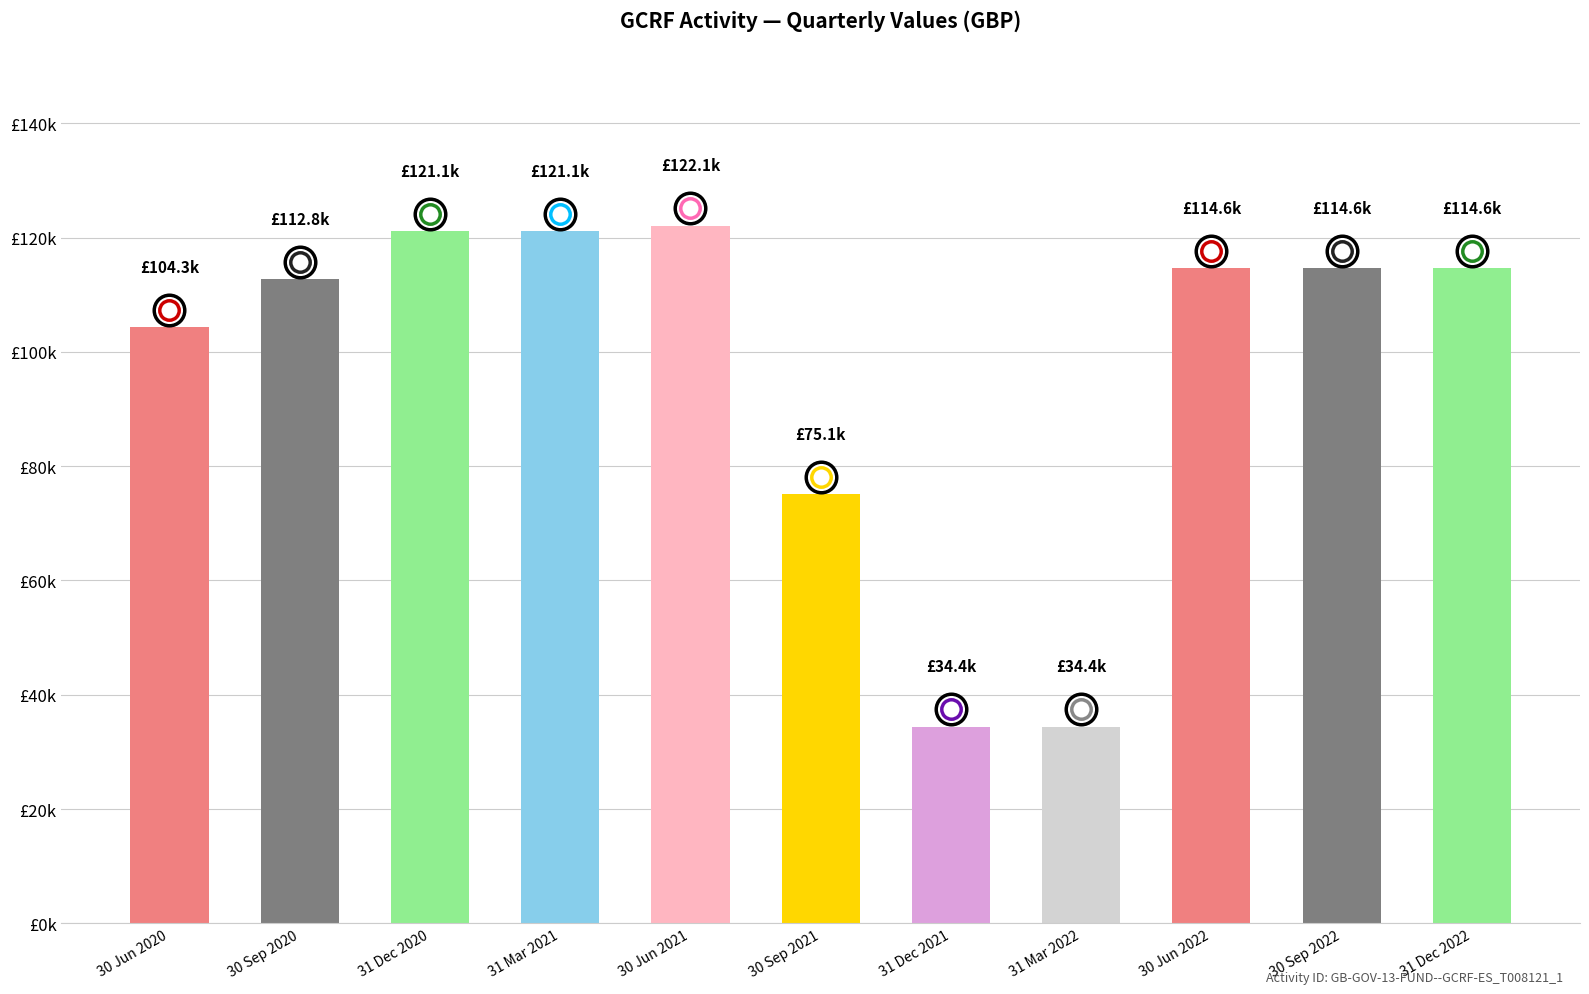

Does the chart contain any negative values?

No